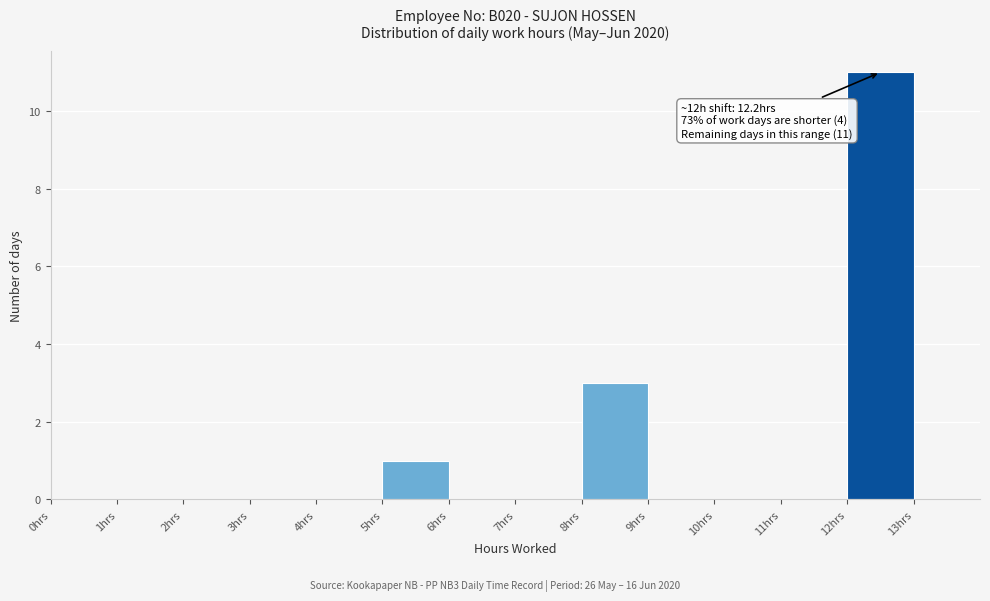

Over which range of the x-axis is the bar tallest?

12 to 13